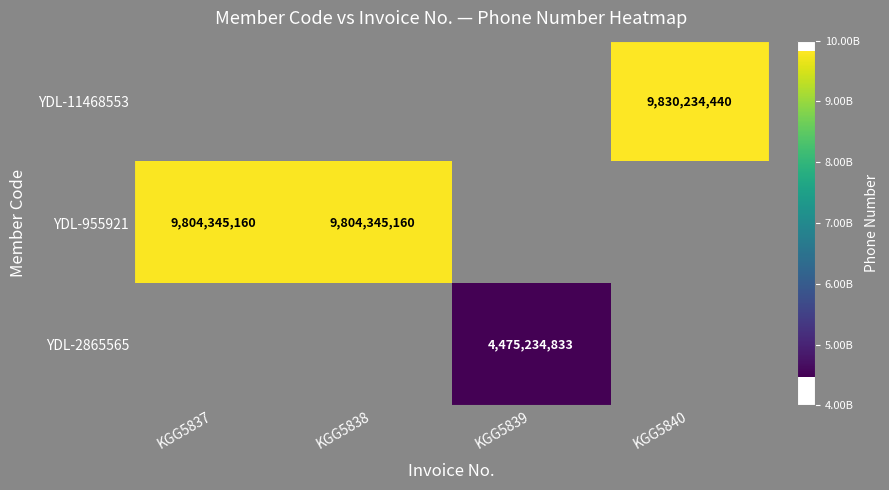

The YDL-11468553 series shows 4502430639 at KGG5840. True or false?

False